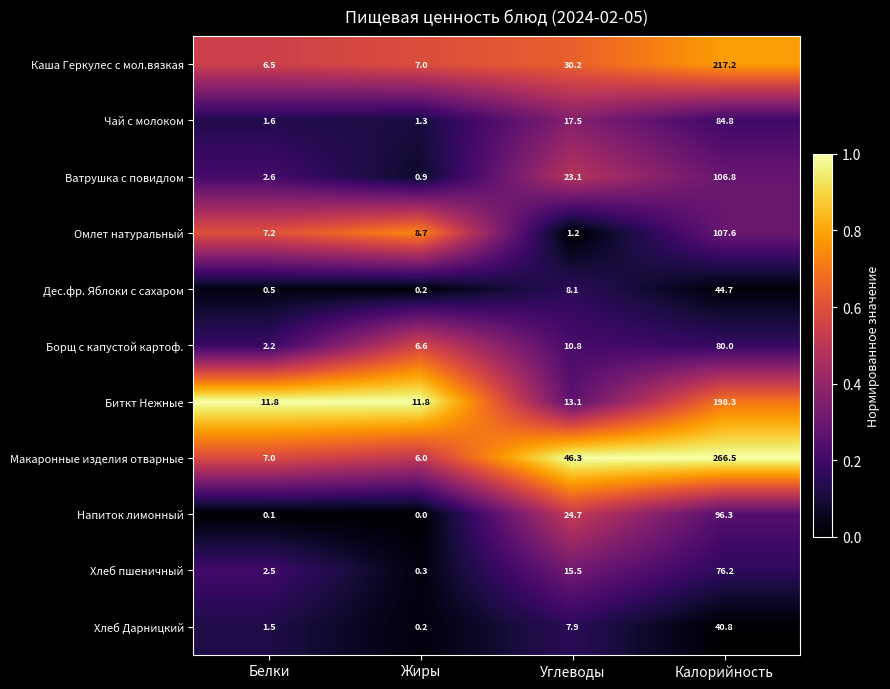

What is the average value of the Омлет натуральный series?

31.2